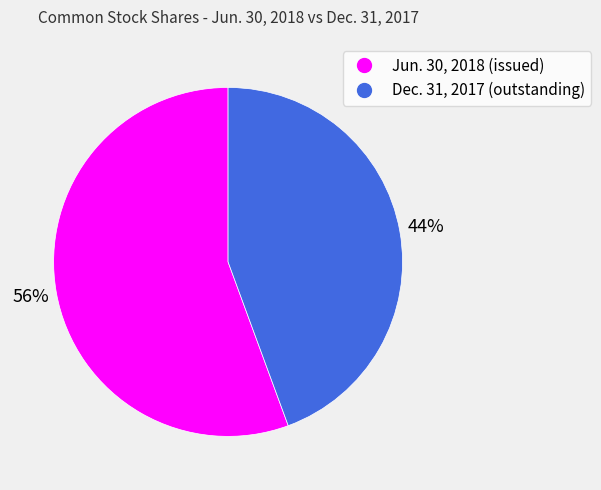

To the nearest percent, what is the average slice percentage?

50%